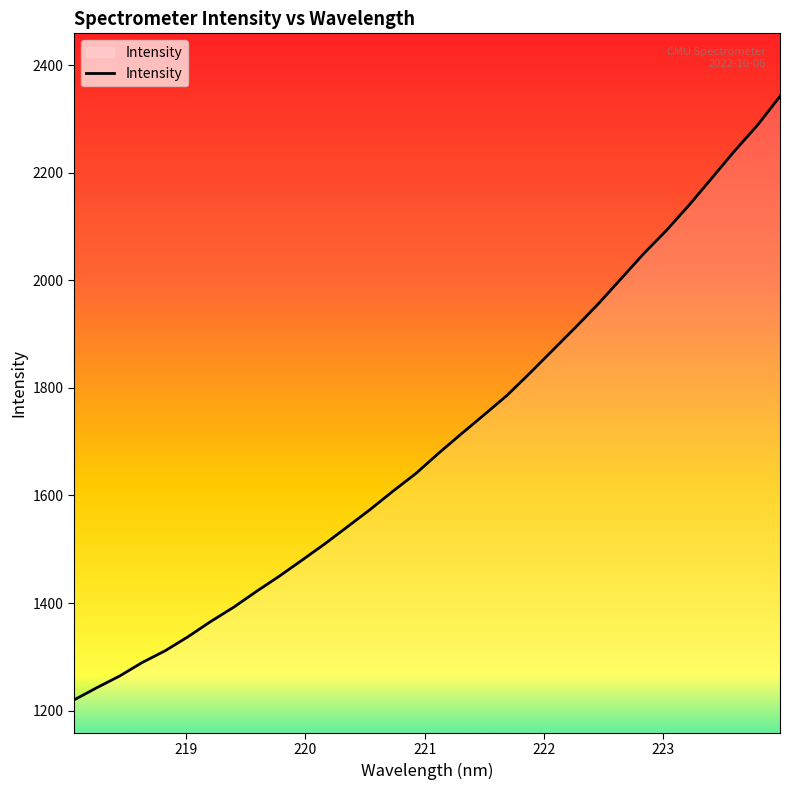

Does the chart have visible grid lines?

No